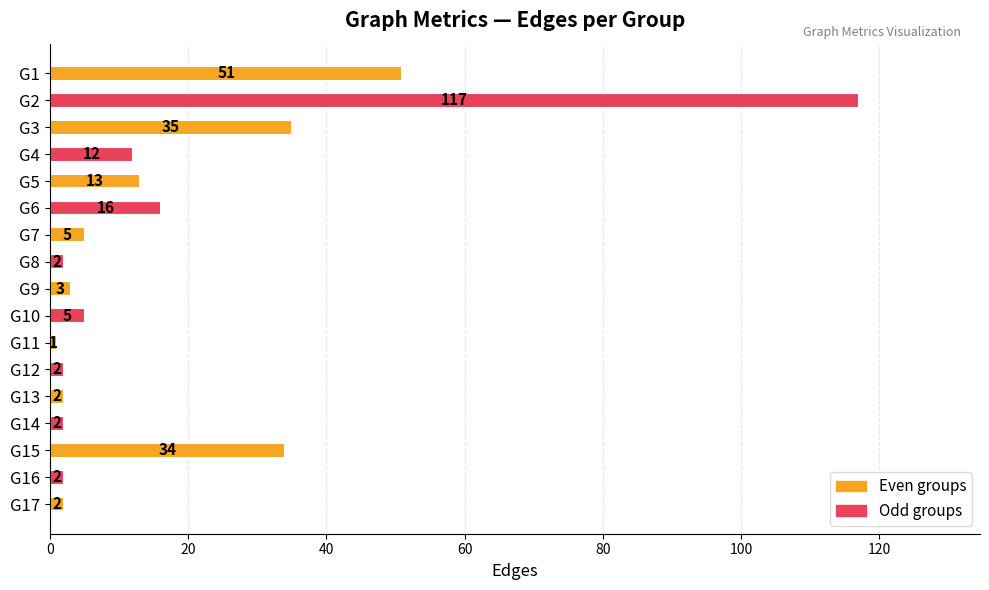

What is the value of the 4th bar from the top?

12